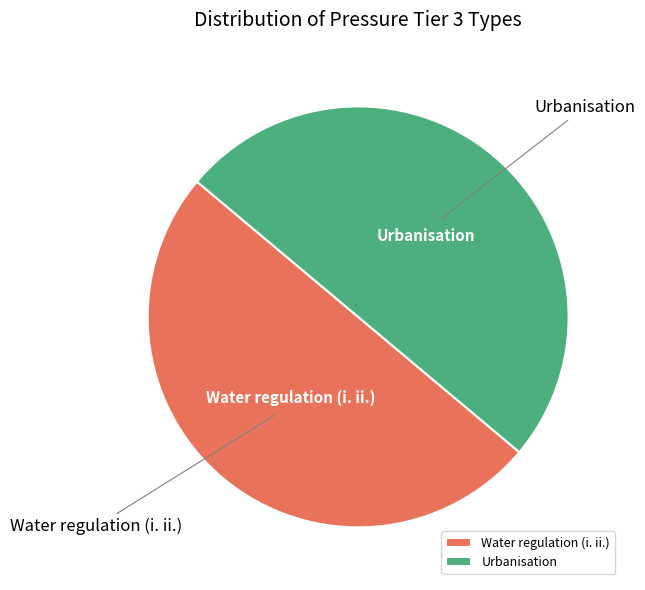

Approximately how many times larger is the value at Urbanisation compared to Water regulation (i. ii.)?

1.0